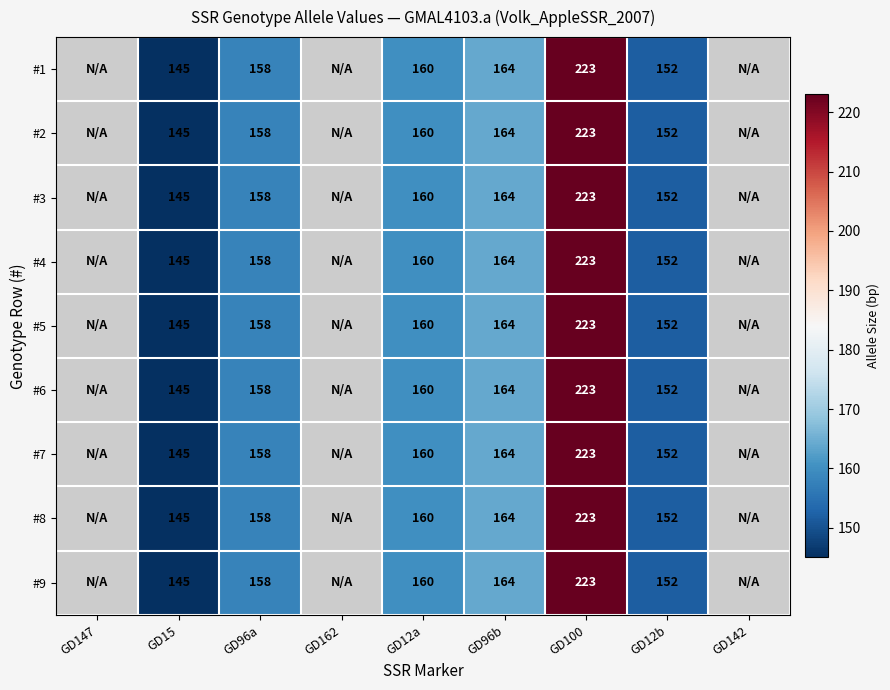

True or false: #3 has a value of 152 at GD12b.

True